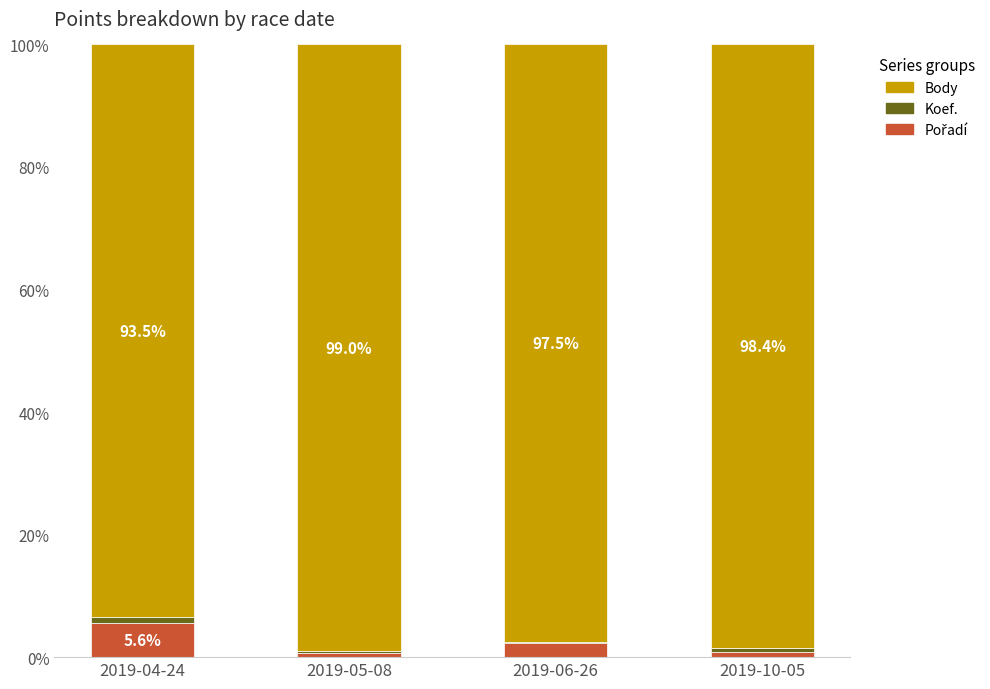

Count the number of categories in the chart.

4